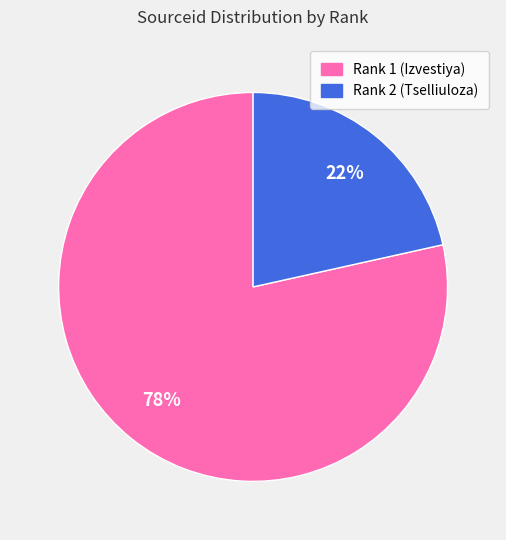

To the nearest percent, what is the average slice percentage?

50%